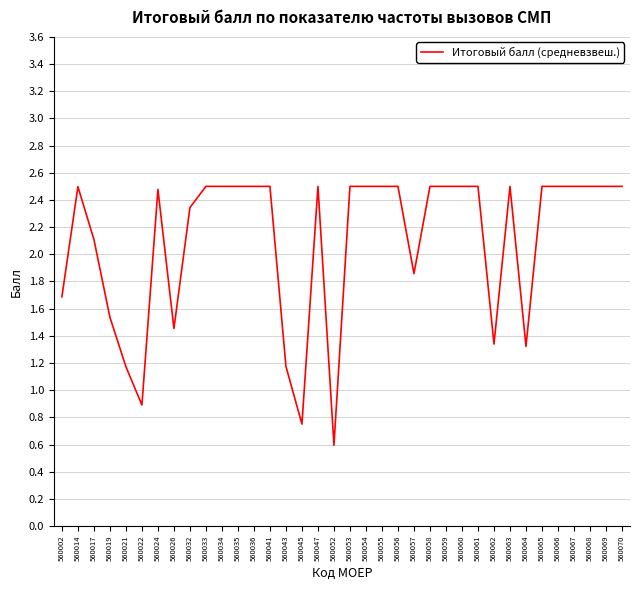

Which has a higher value, 560017 or 560021?

560017